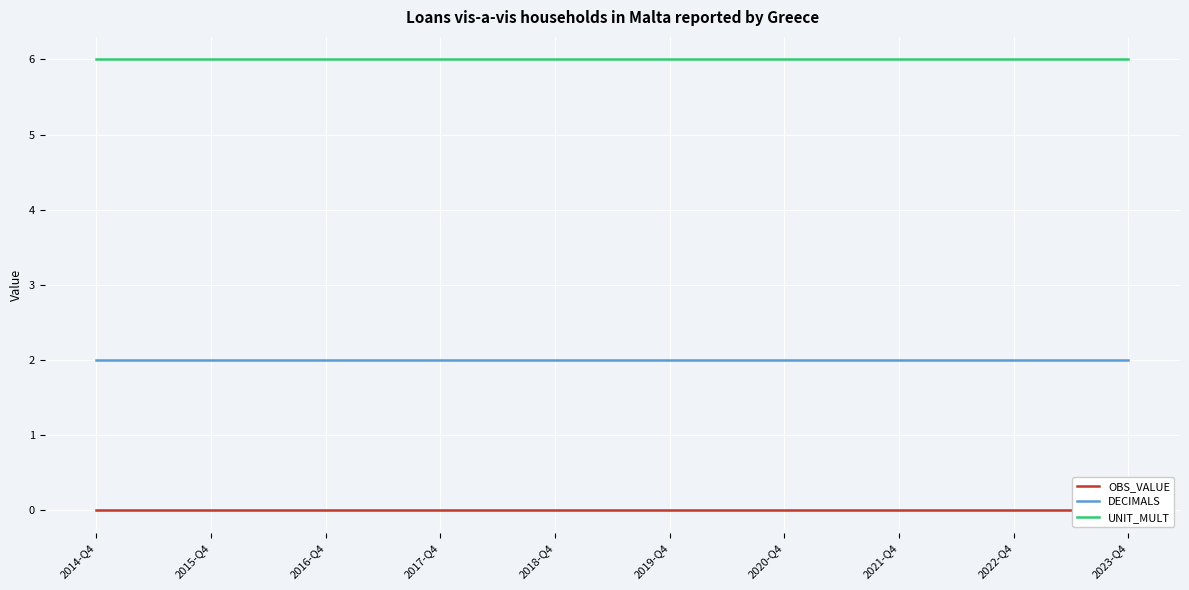

What is the maximum value for UNIT_MULT?

6